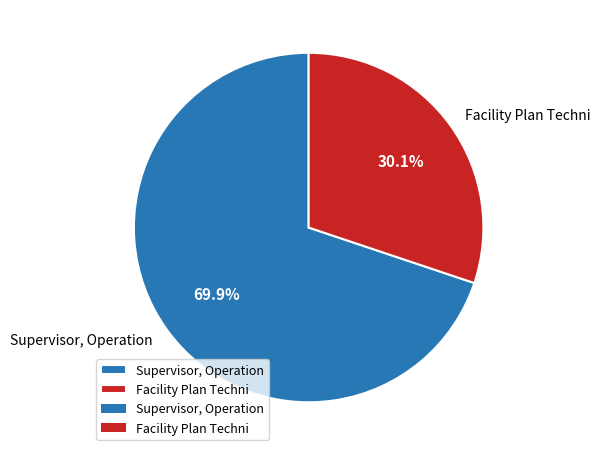

Rank the categories by value from lowest to highest.

Facility Plan Techni, Supervisor, Operation